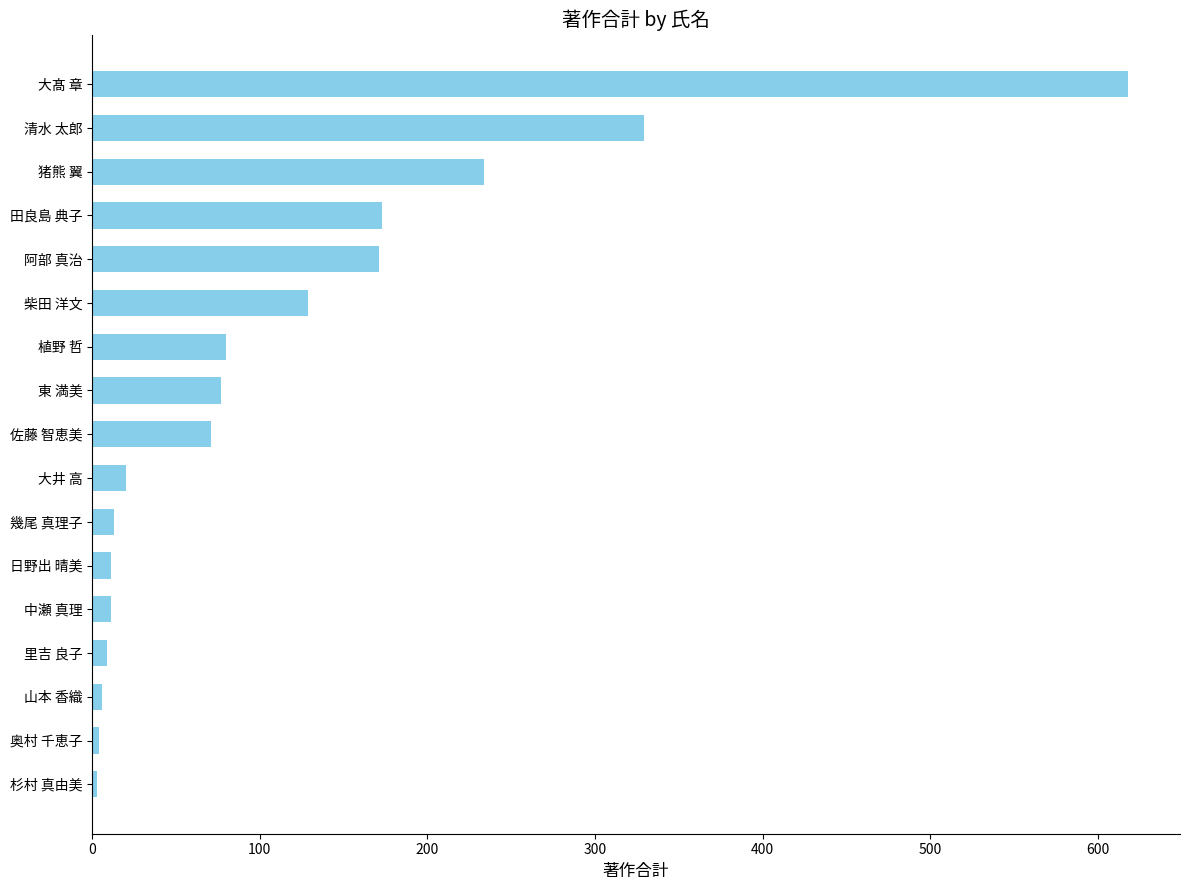

What is the sum of the values at 佐藤 智恵美 and 田良島 典子?

244